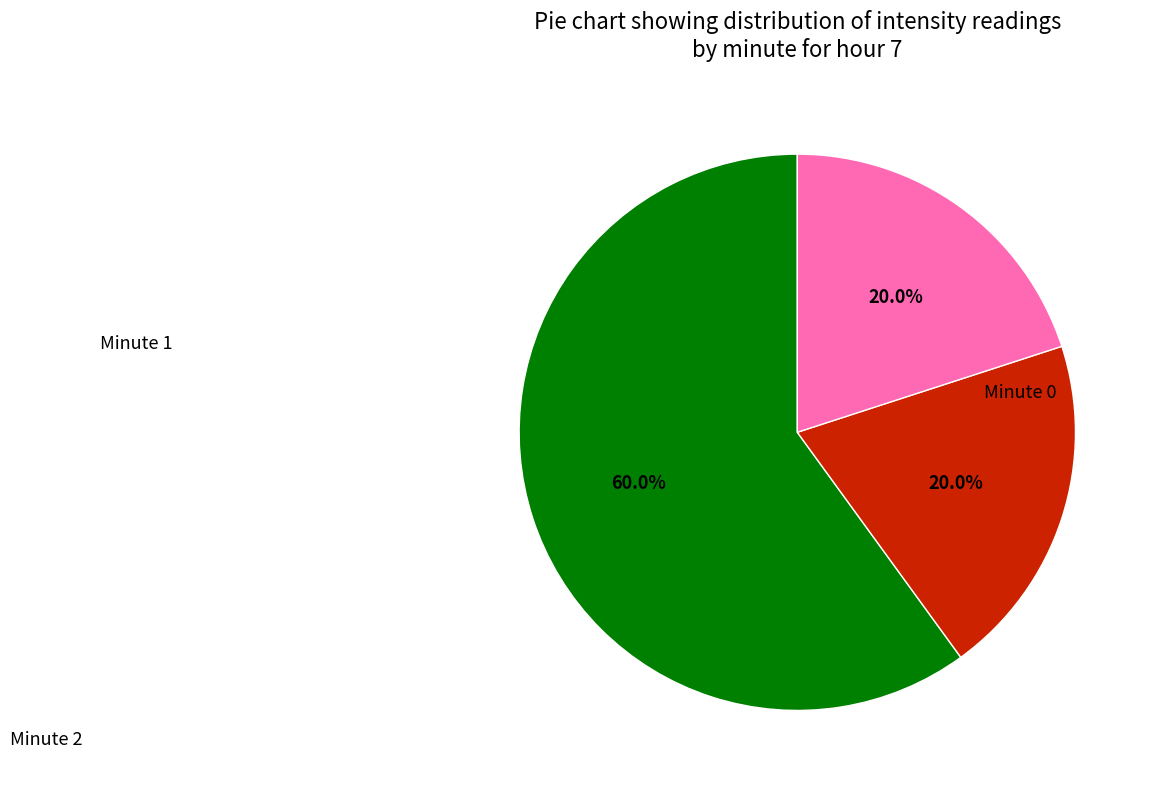

Is there a majority slice in this chart?

Yes